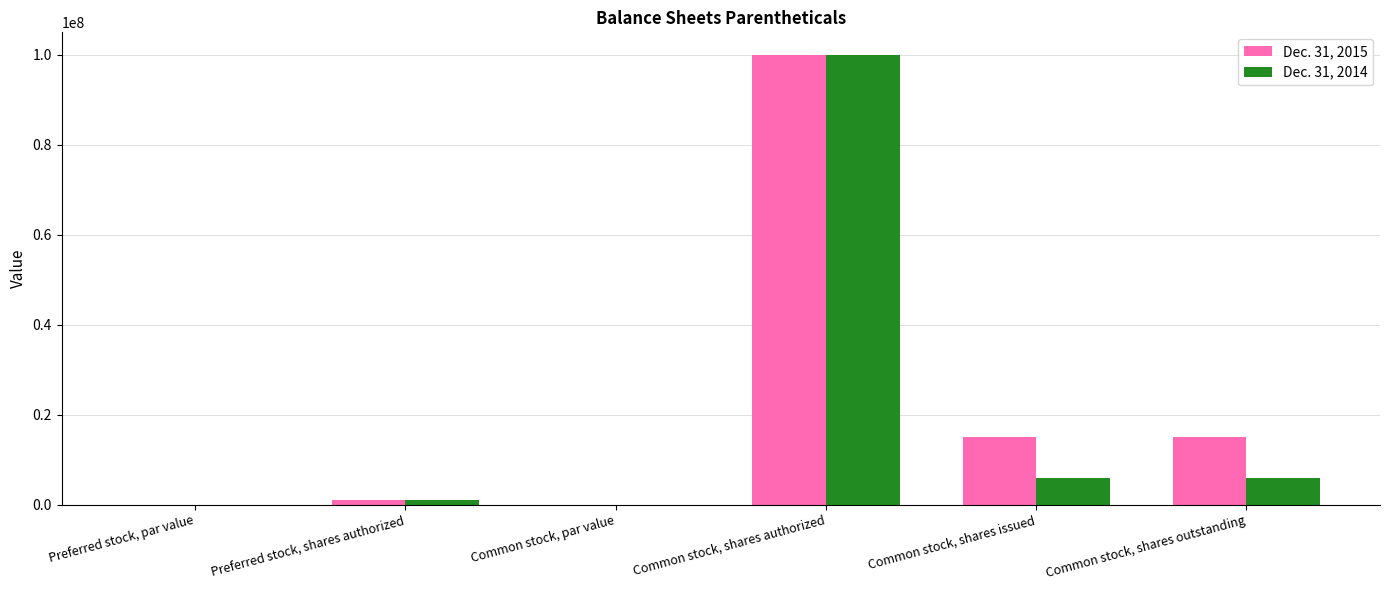

Which category has the highest value across all series?

Common stock, shares authorized